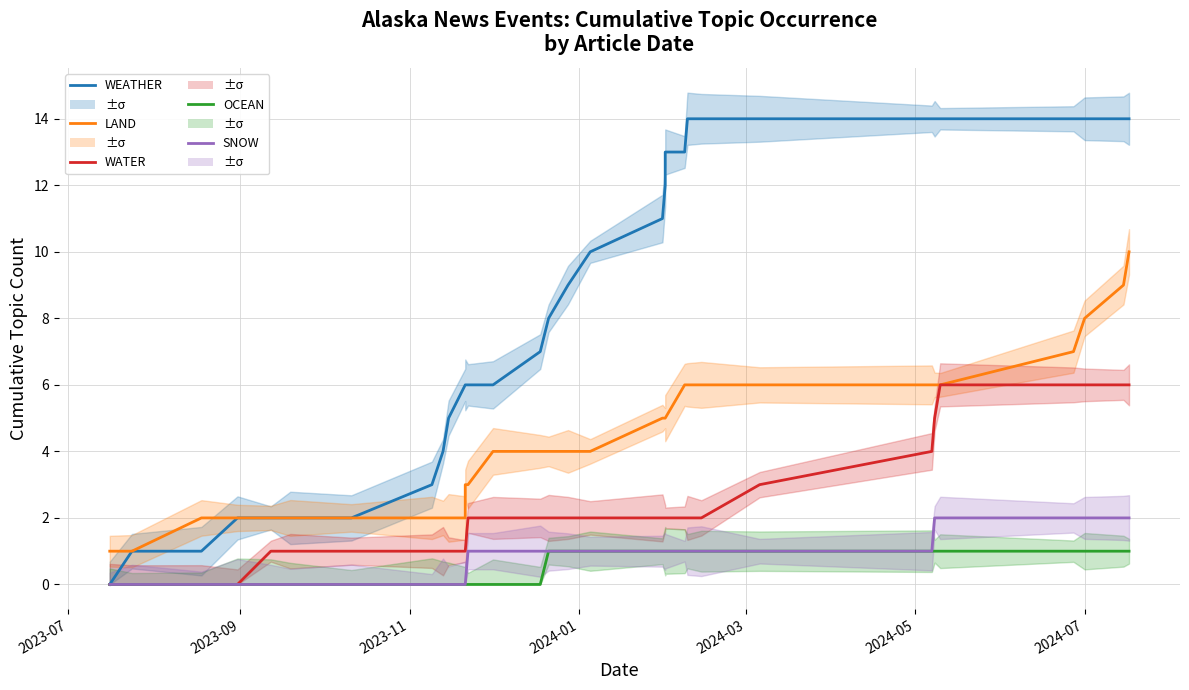

What is the value of the LAND point at the 21st from the left?

5